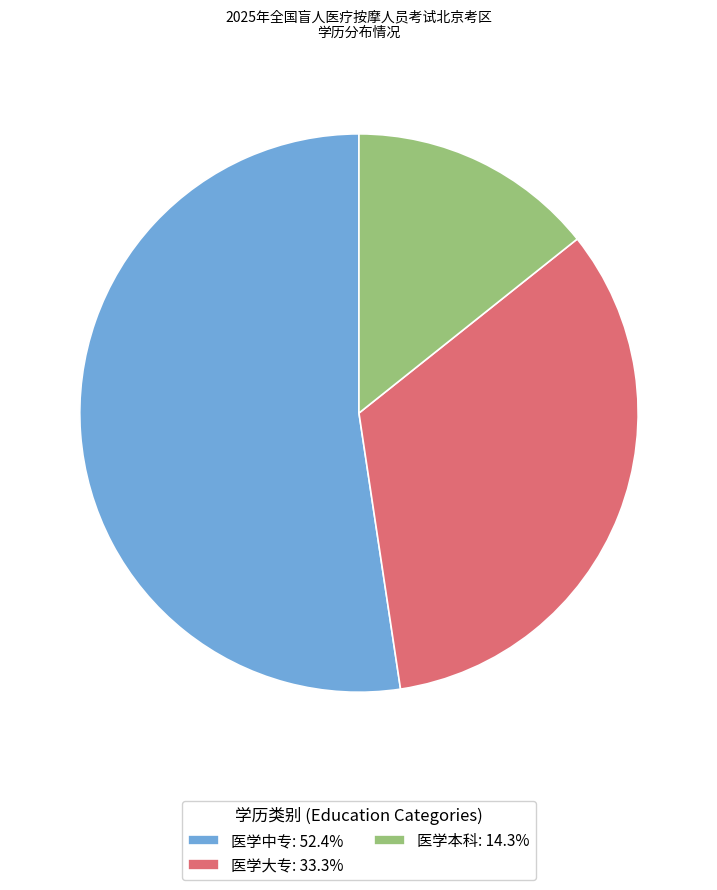

Is there a majority slice in this chart?

Yes